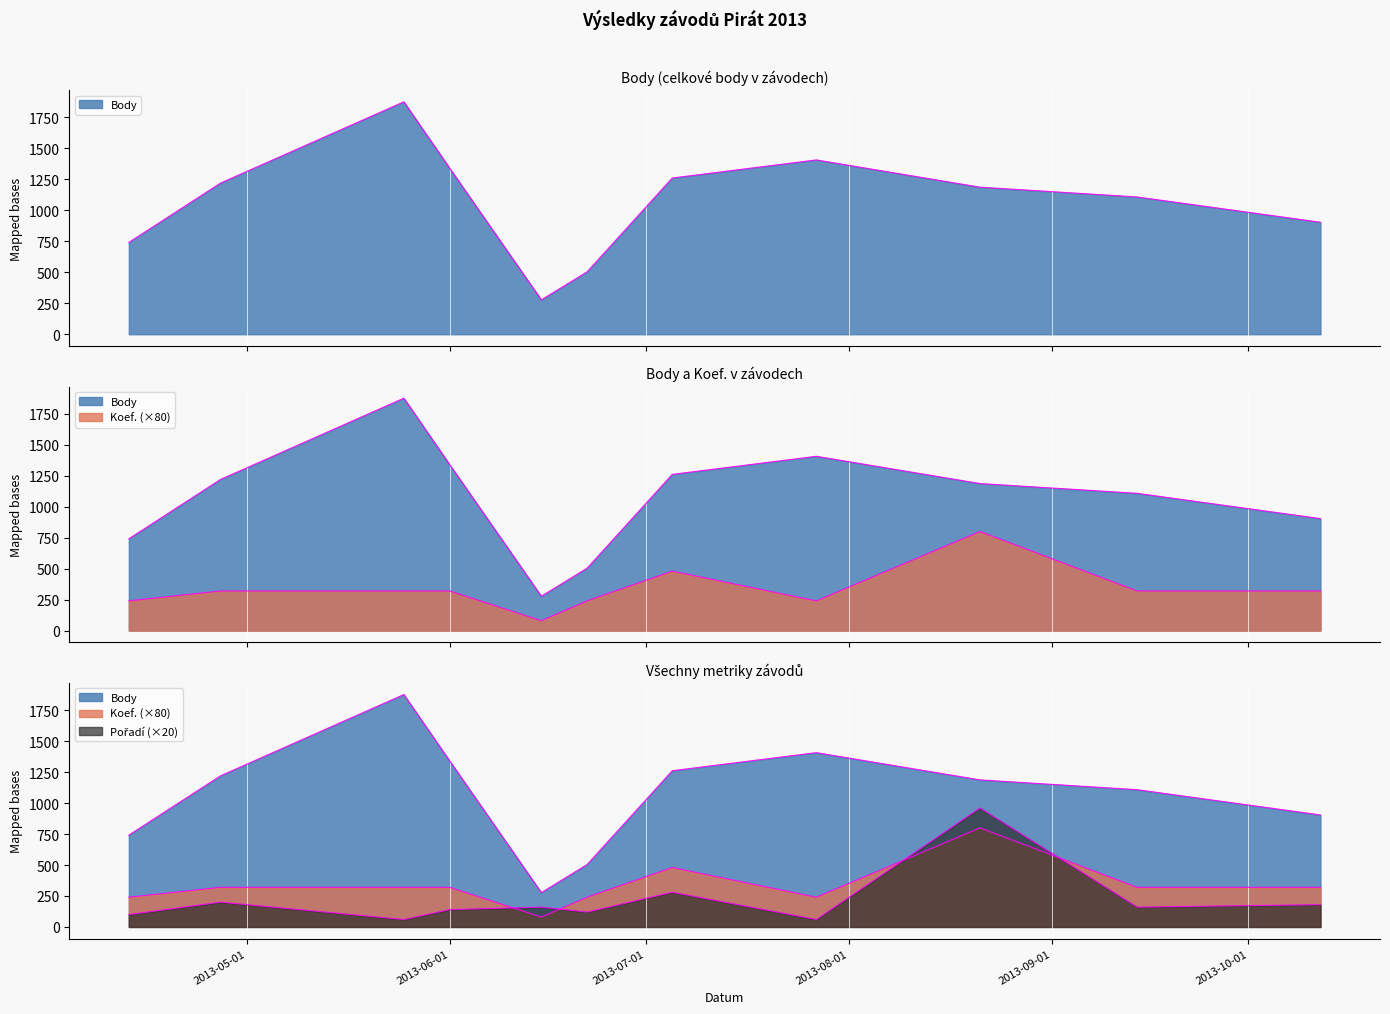

True or false: Body and Pořadí intersect in this chart.

False